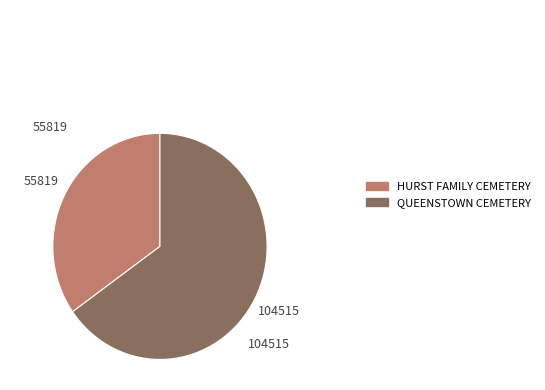

Which category has the biggest portion of the pie?

QUEENSTOWN CEMETERY